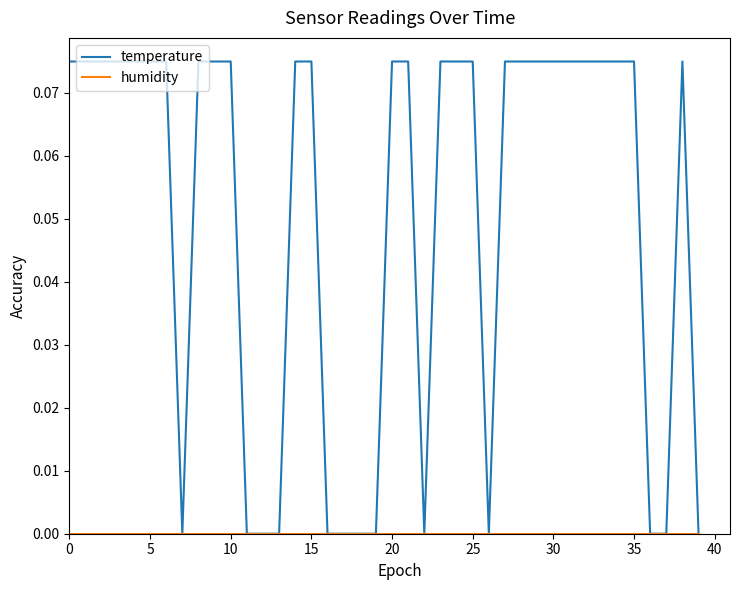

Which series has the largest range (max minus min)?

temperature